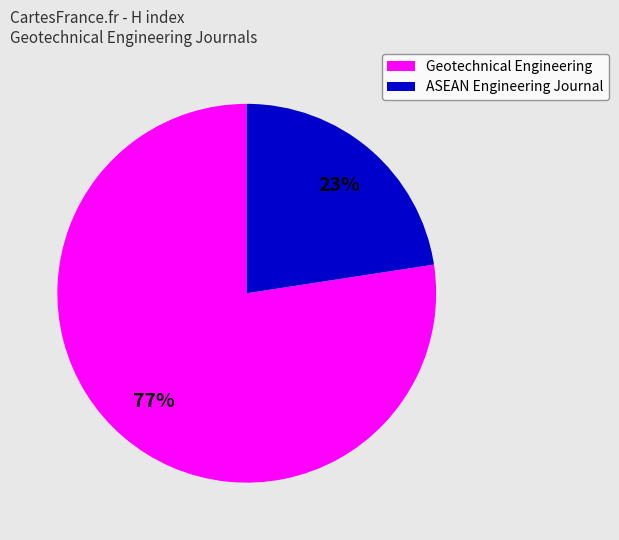

True or false: ASEAN Engineering Journal accounts for 23% of the total.

True